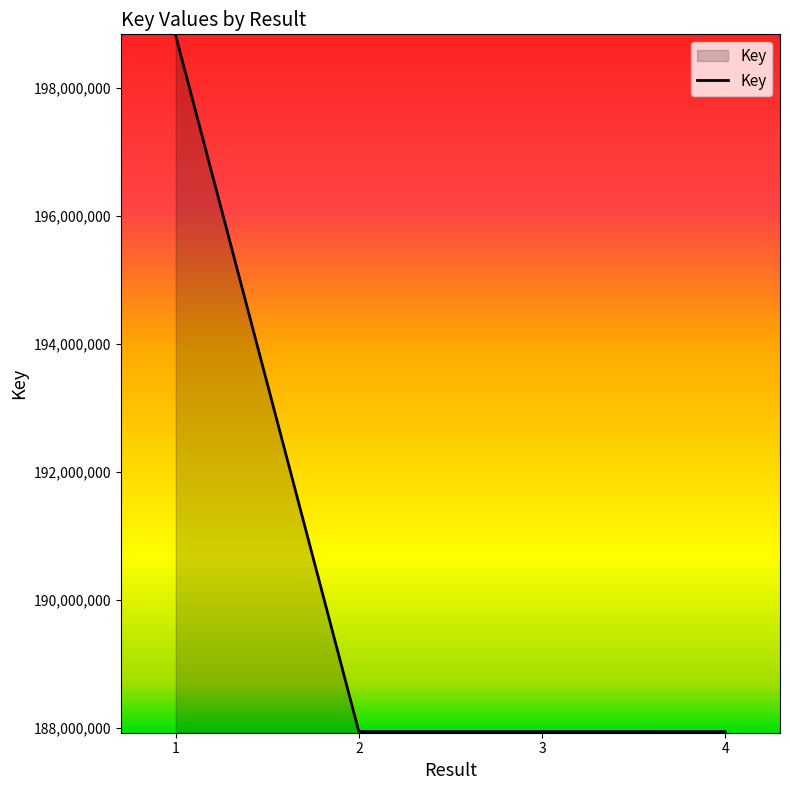

What is the difference between the values at 4 and 1?

10875064